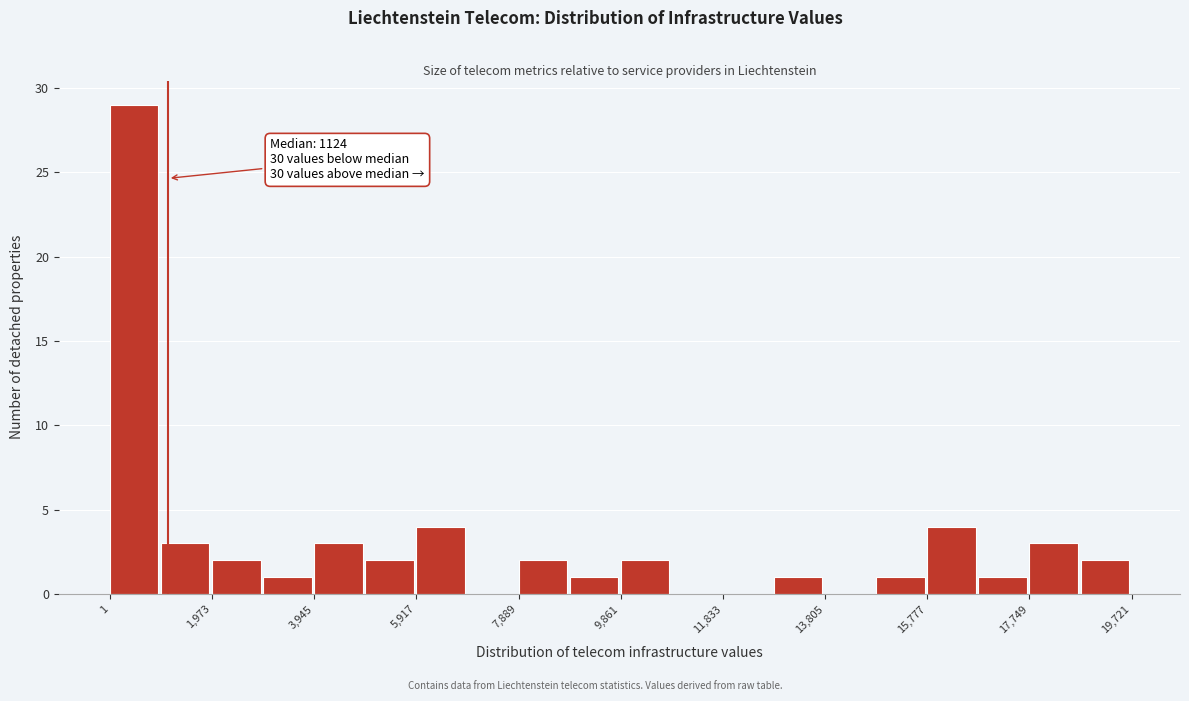

Over which range of the x-axis is the bar tallest?

0 to 1000